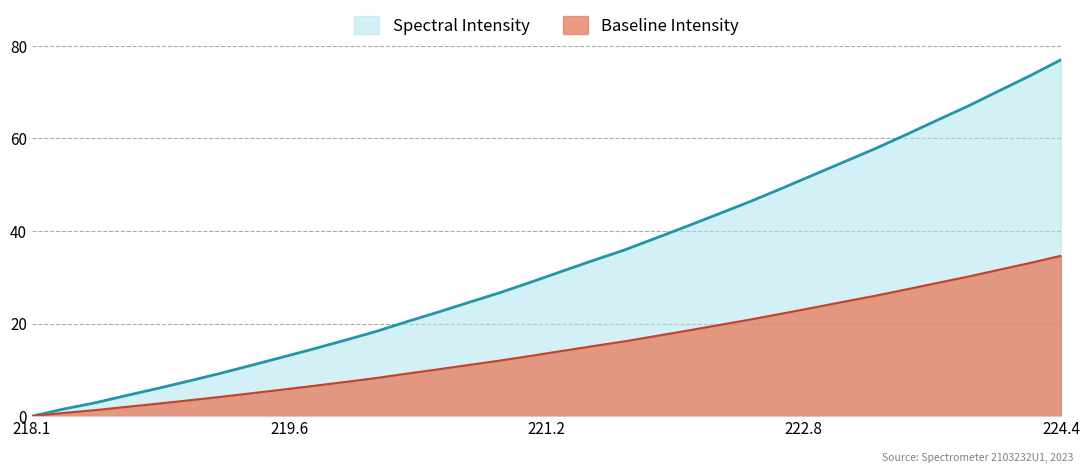

How many positive values are there?

33